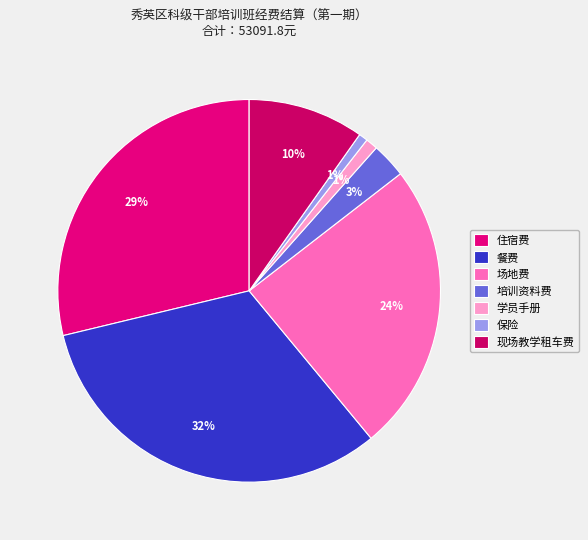

How many segments does this pie chart have?

7